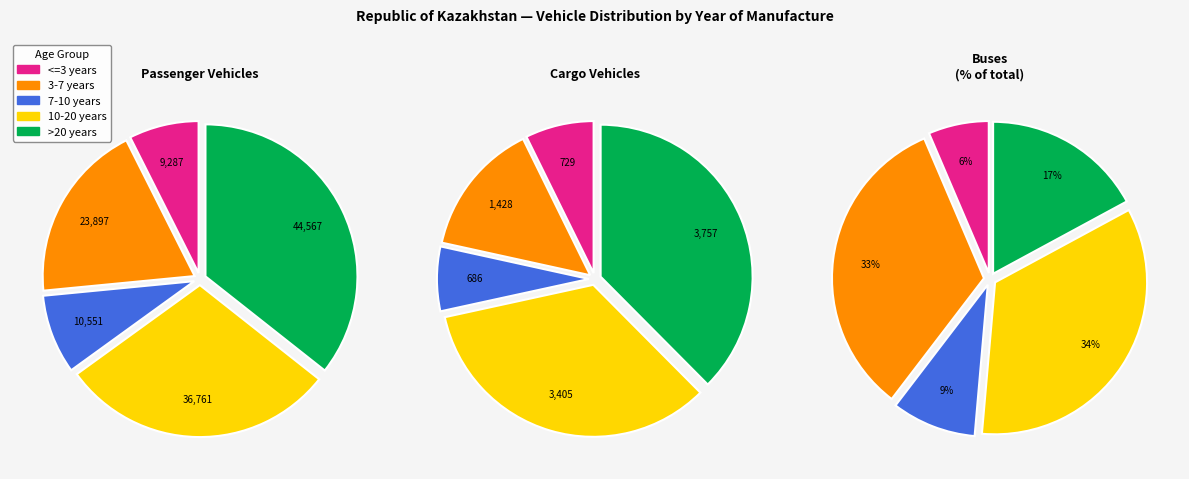

The >20 years slice represents 36% of the pie. True or false?

True